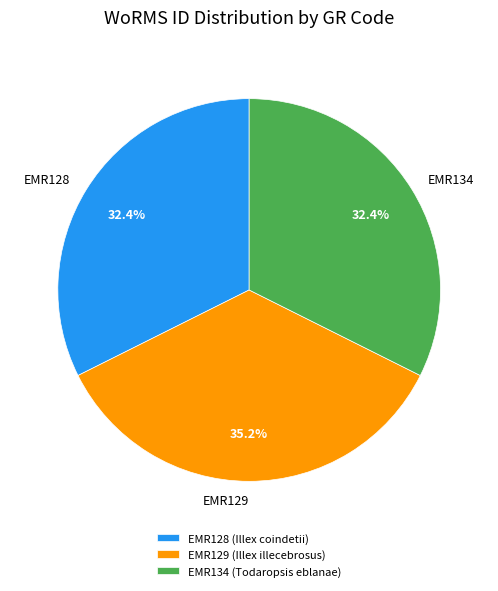

True or false: EMR129 accounts for 35% of the total.

True